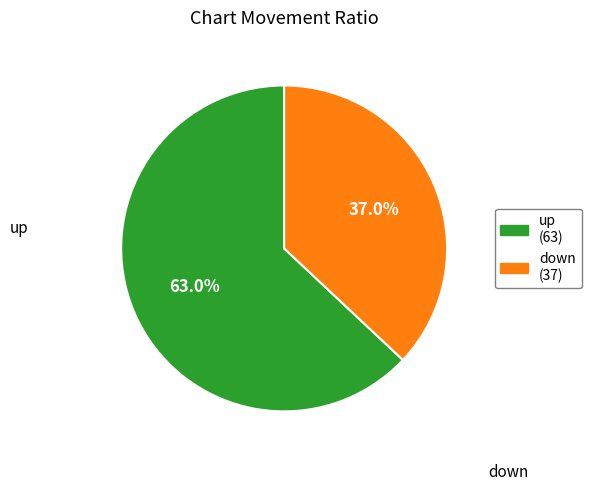

Does any single category account for the majority?

Yes